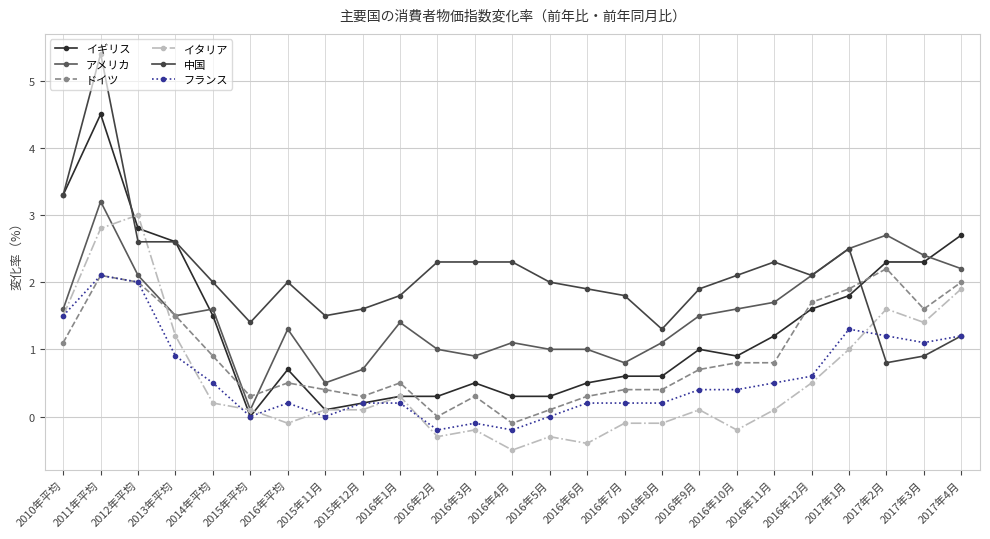

List the series in order of their peak value, lowest first.

フランス, ドイツ, イタリア, アメリカ, イギリス, 中国